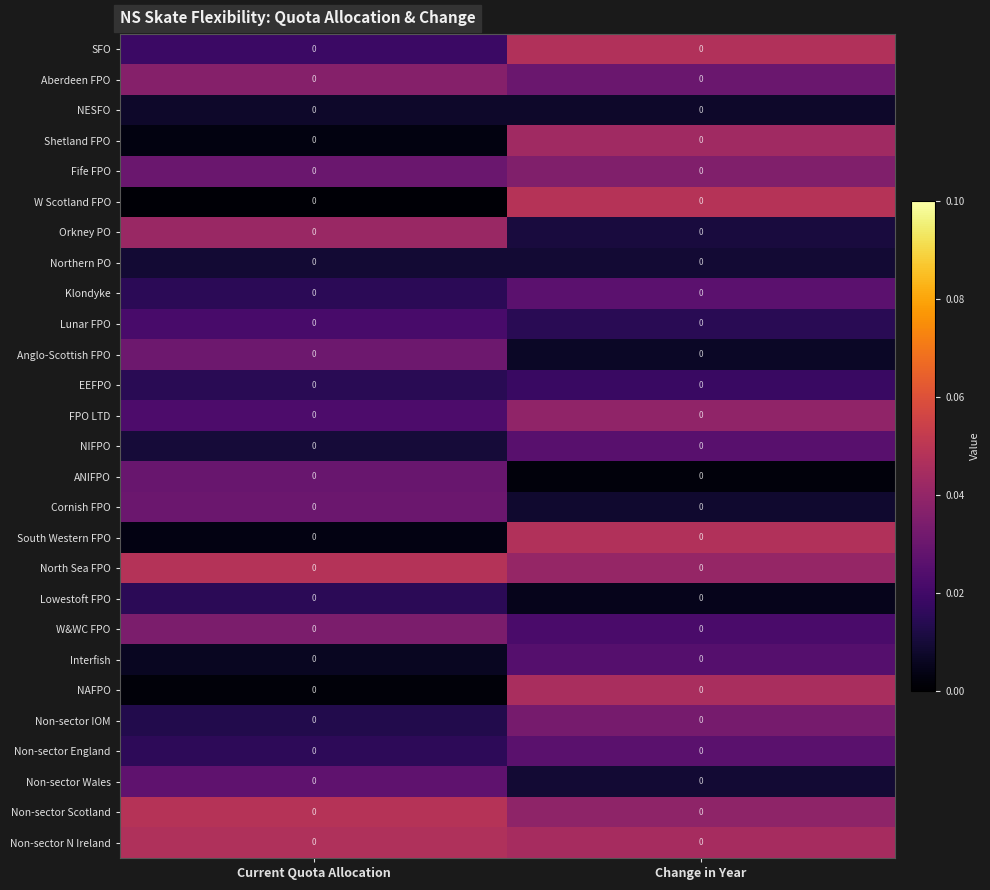

The W Scotland FPO series shows 0.0 at Current Quota Allocation. True or false?

False